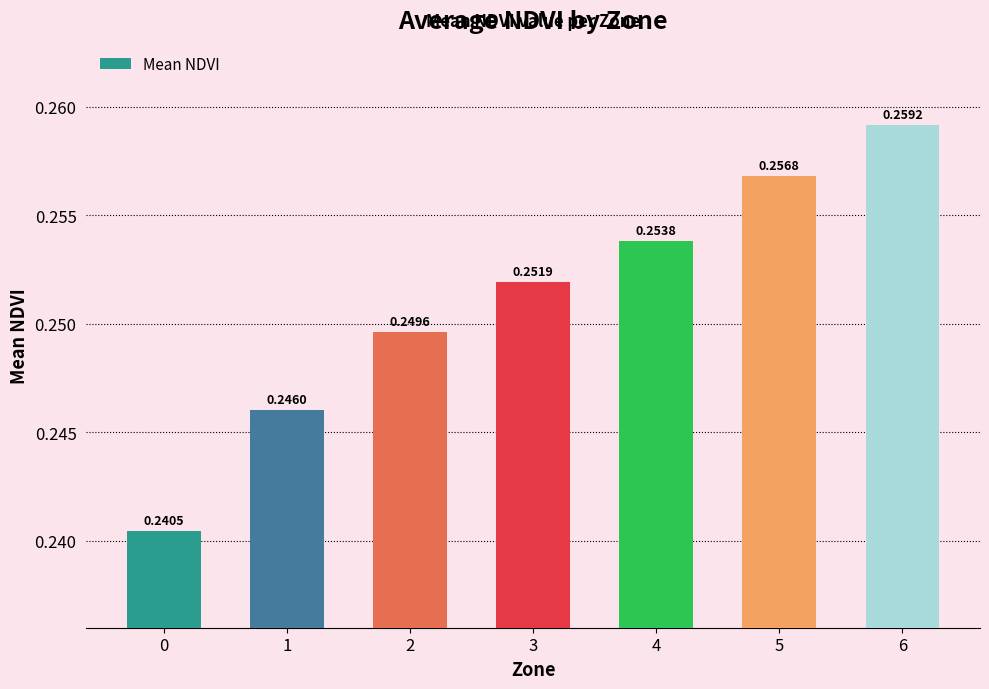

List the labels in order of value, largest first.

6, 5, 4, 3, 2, 1, 0